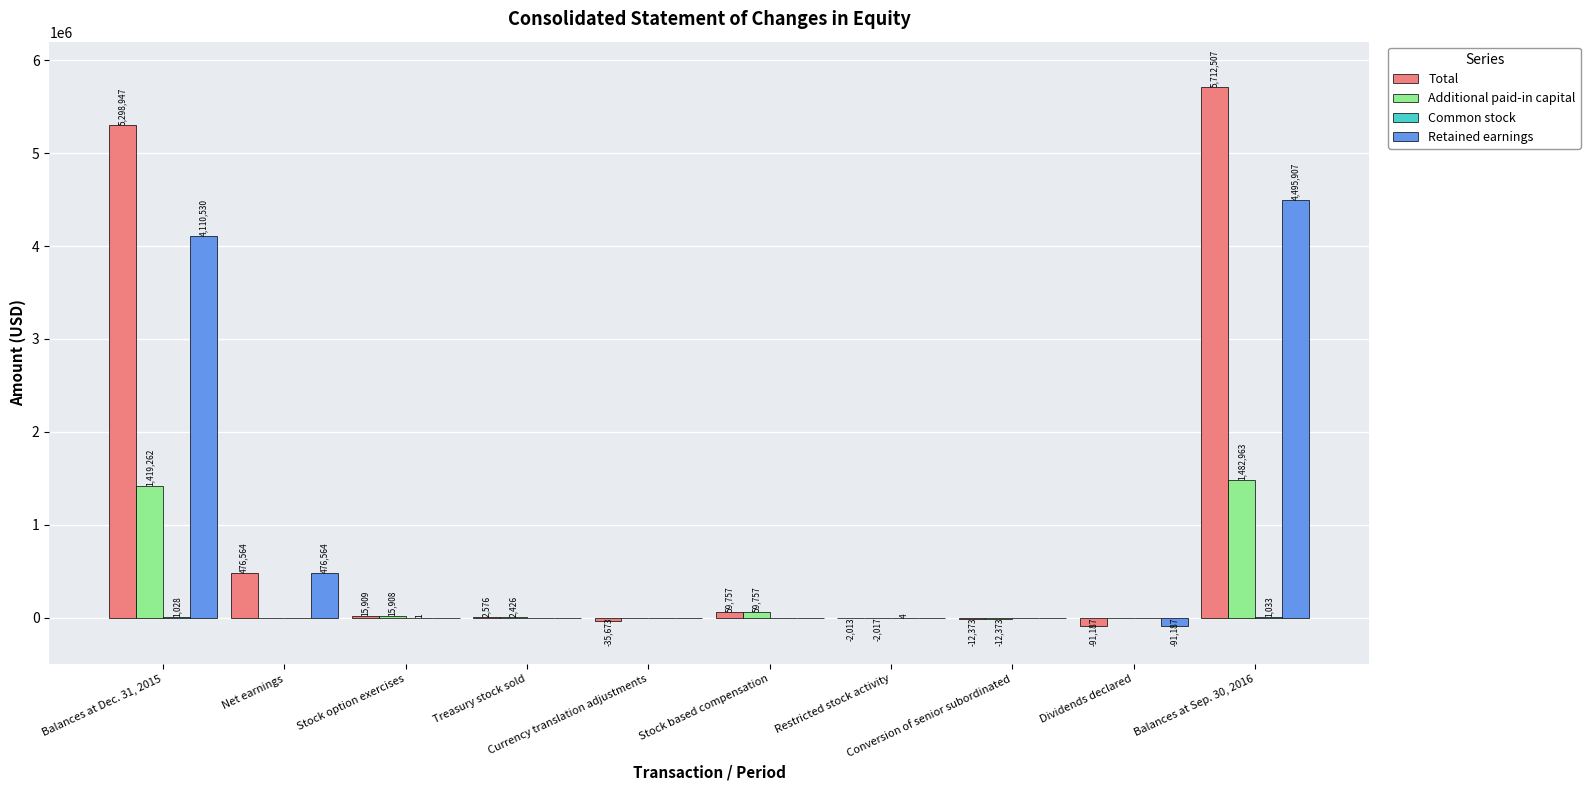

What is the sum of the Retained earnings values at Balances at Dec. 31, 2015 and Stock based compensation?

4110530